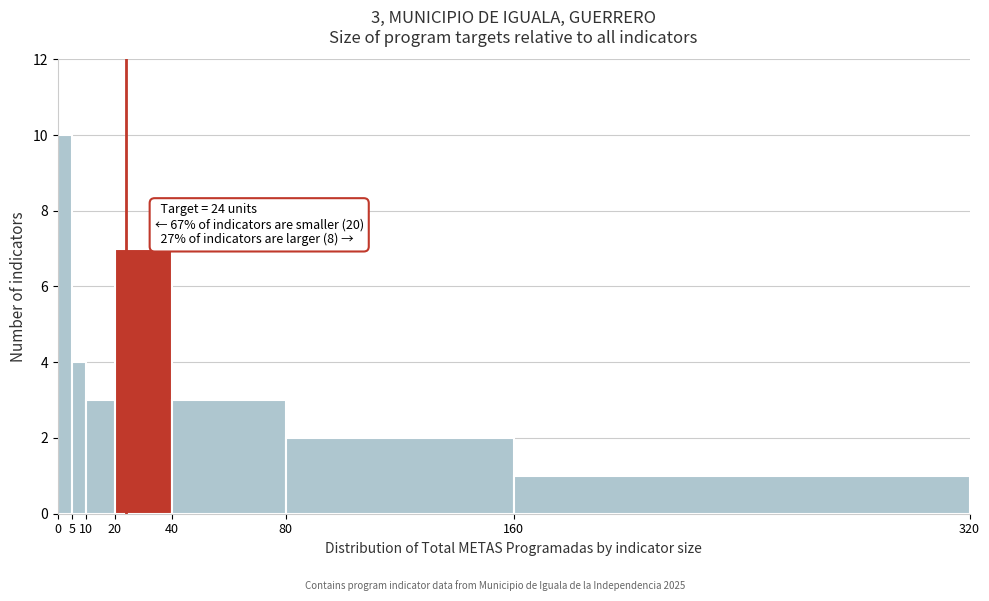

Over which range of the x-axis is the bar tallest?

0 to 5